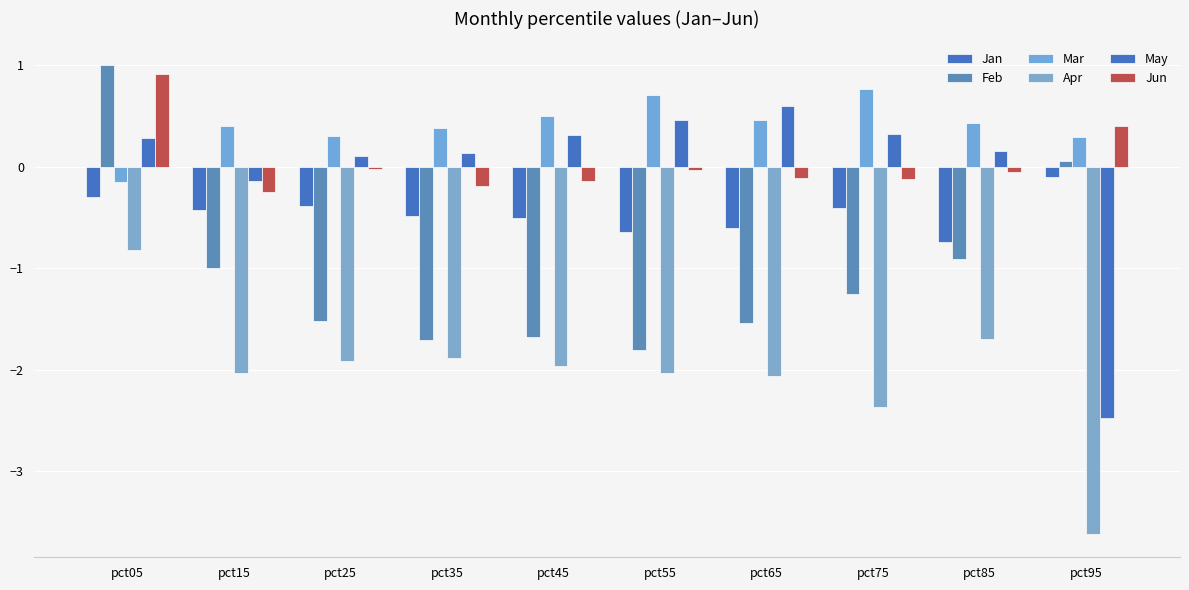

List the series in order of their peak value, highest first.

Feb, Jun, Mar, May, Jan, Apr